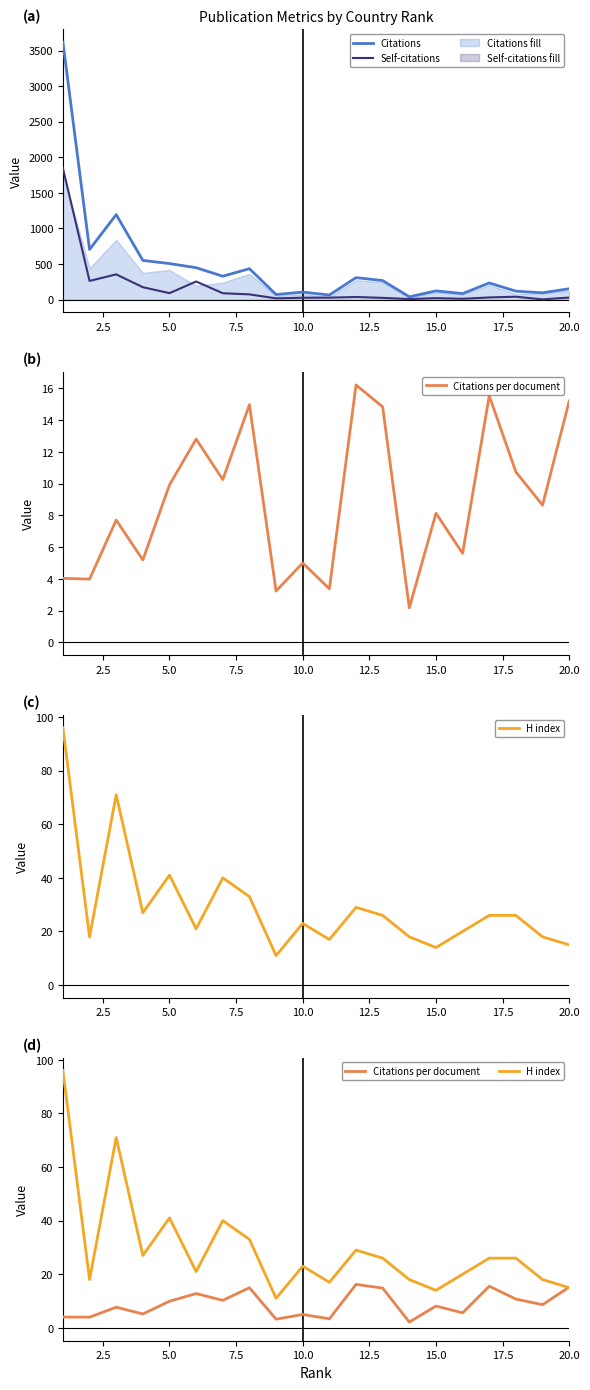

How many values in the Self-citations series are below 36?

10